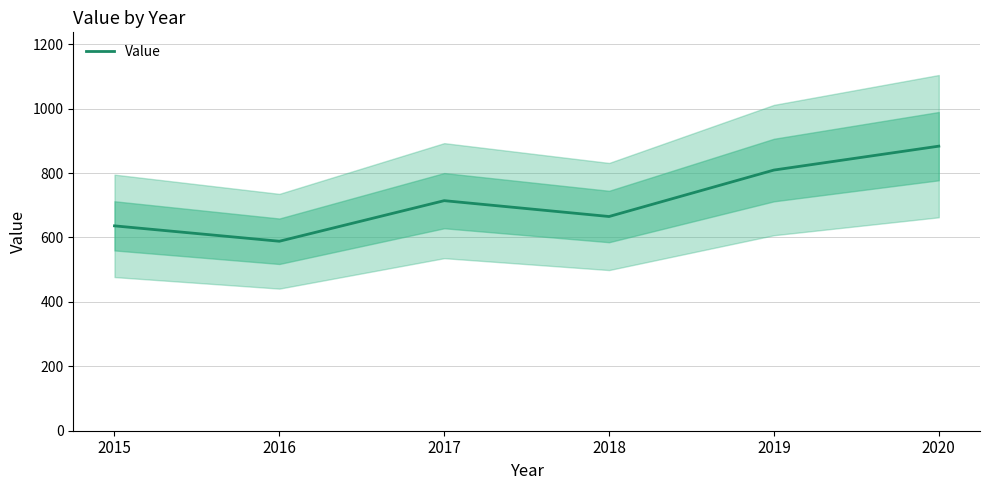

How many lines are shown in the chart?

1